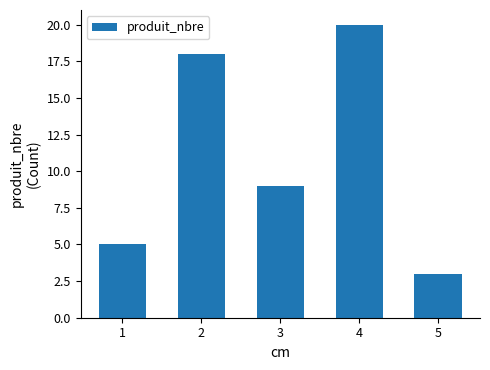

How many bars are there in total?

5